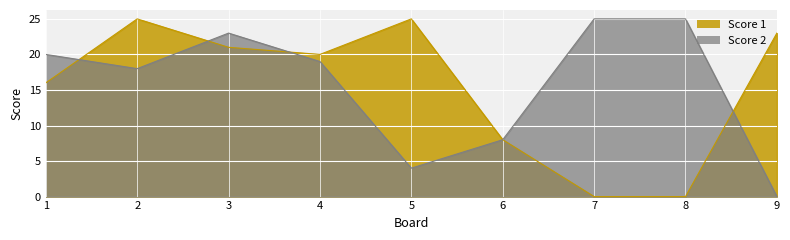

What is the approximate value of Score 1 at 1, to the nearest 5?

15